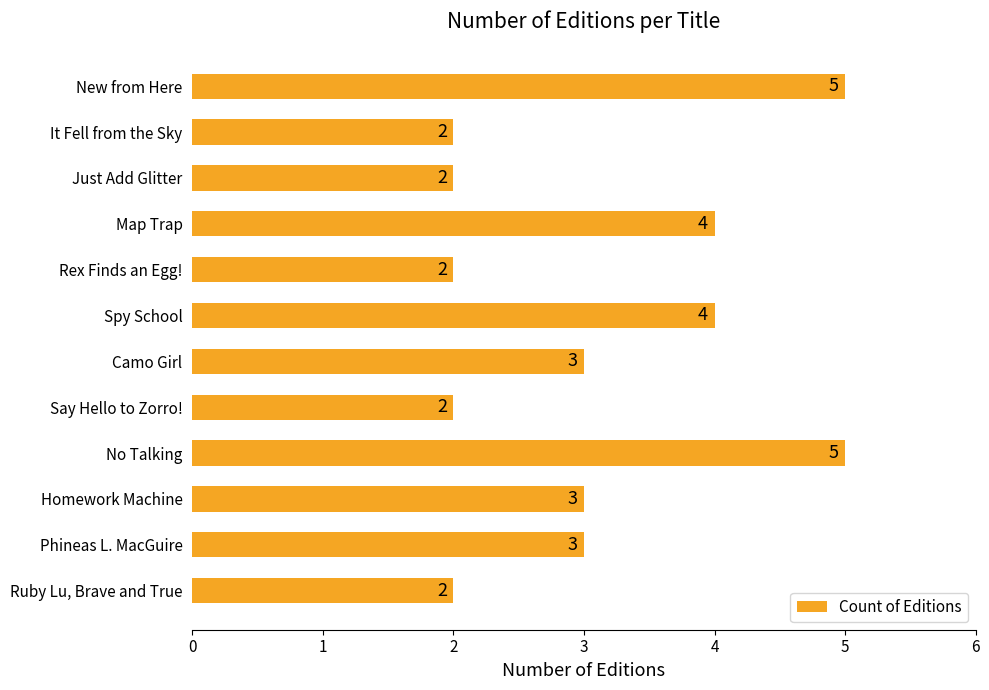

How many bars are there in total?

12